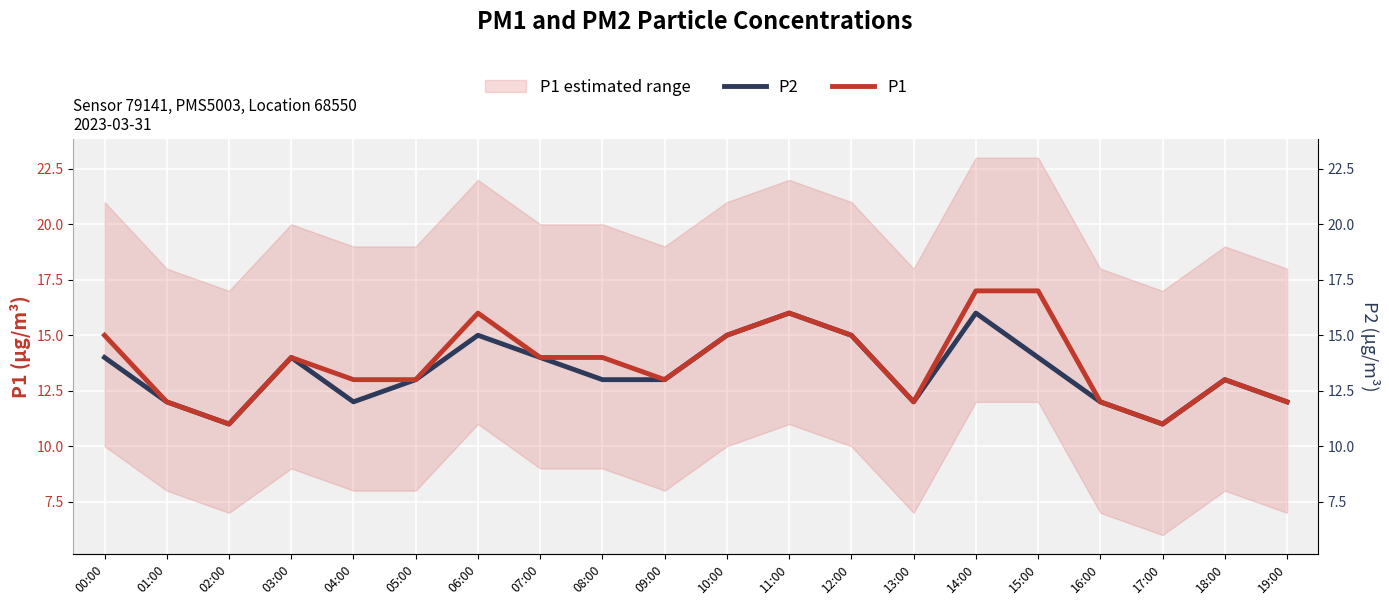

At which category is the sum across all series the highest?

14:00